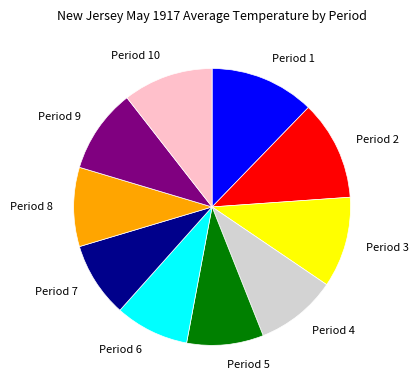

Does any single category account for the majority?

No